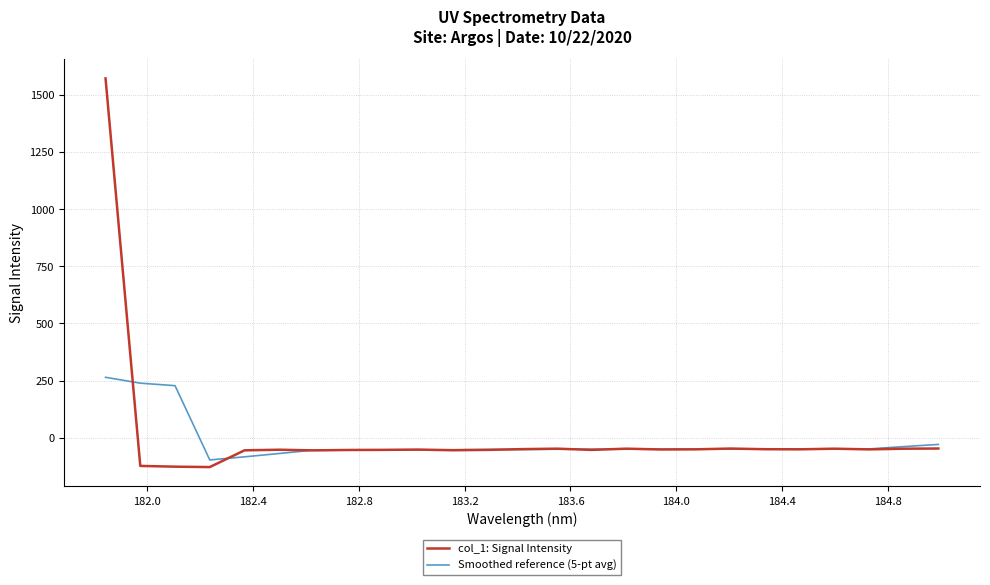

List the series in order of their peak value, lowest first.

Smoothed reference (5-pt avg), col_1: Signal Intensity